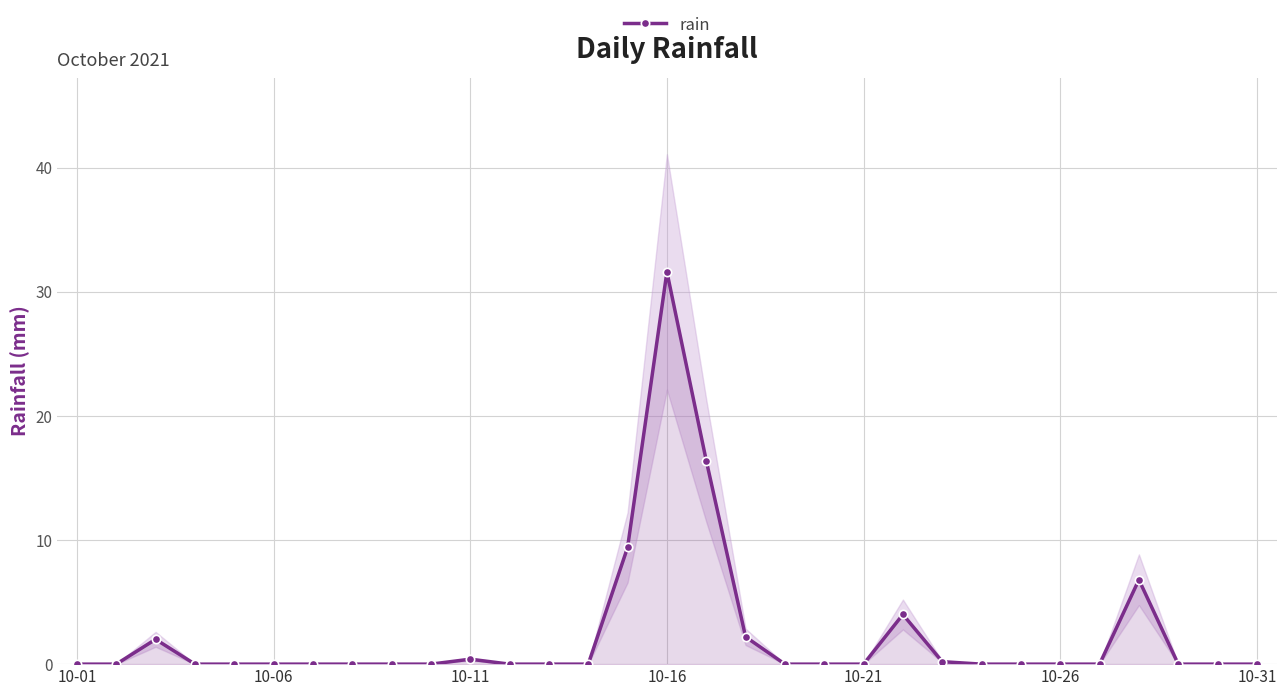

What is the maximum value for rain?

31.6